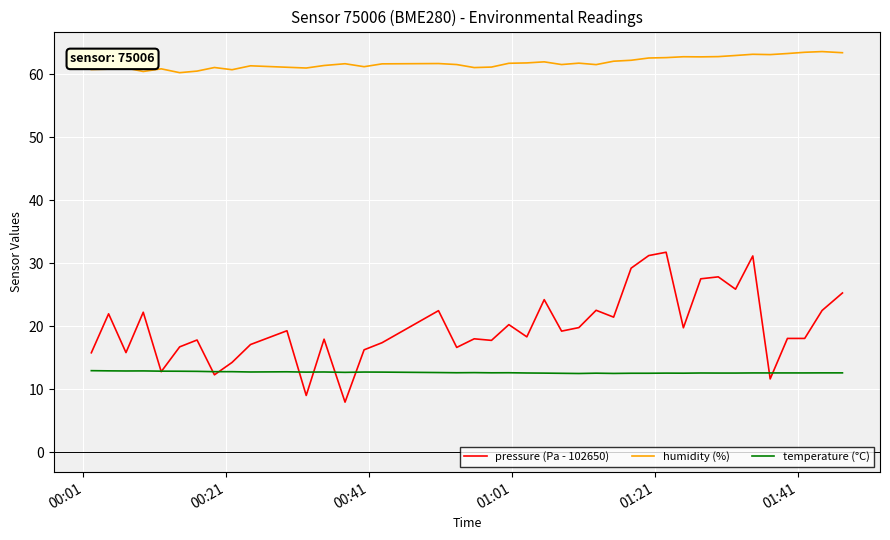

Which series has the largest range (max minus min)?

pressure (Pa - 102650)